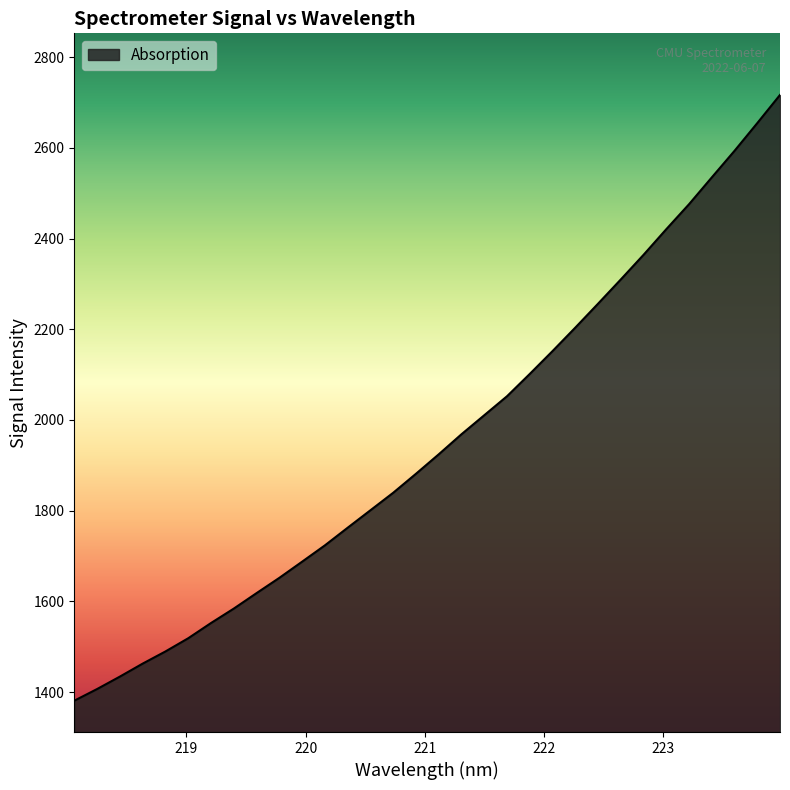

What is the minimum value shown in the chart?

1381.2